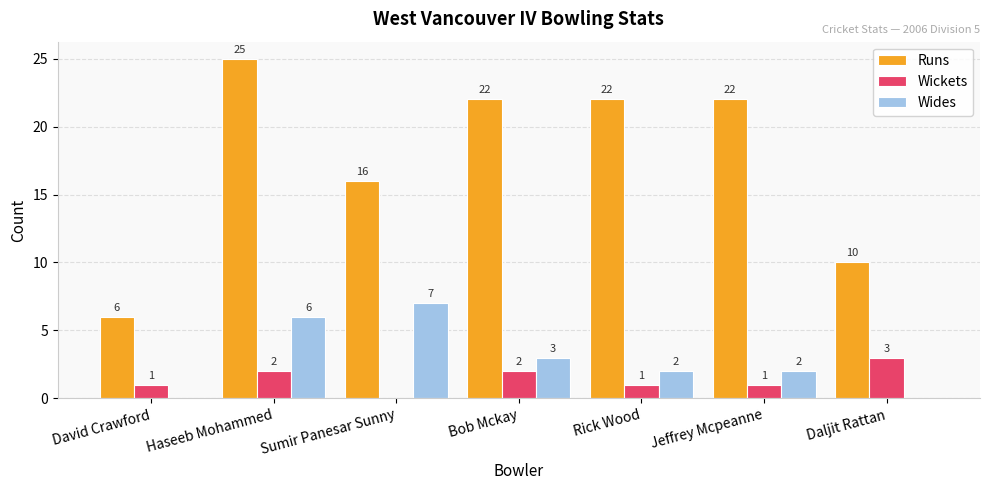

Reading left to right, what are all the values shown in this chart?

Runs: David Crawford=6	Haseeb Mohammed=25	Sumir Panesar Sunny=16	Bob Mckay=22	Rick Wood=22	Jeffrey Mcpeanne=22	Daljit Rattan=10
Wickets: David Crawford=1	Haseeb Mohammed=2	Sumir Panesar Sunny=0	Bob Mckay=2	Rick Wood=1	Jeffrey Mcpeanne=1	Daljit Rattan=3
Wides: David Crawford=0	Haseeb Mohammed=6	Sumir Panesar Sunny=7	Bob Mckay=3	Rick Wood=2	Jeffrey Mcpeanne=2	Daljit Rattan=0